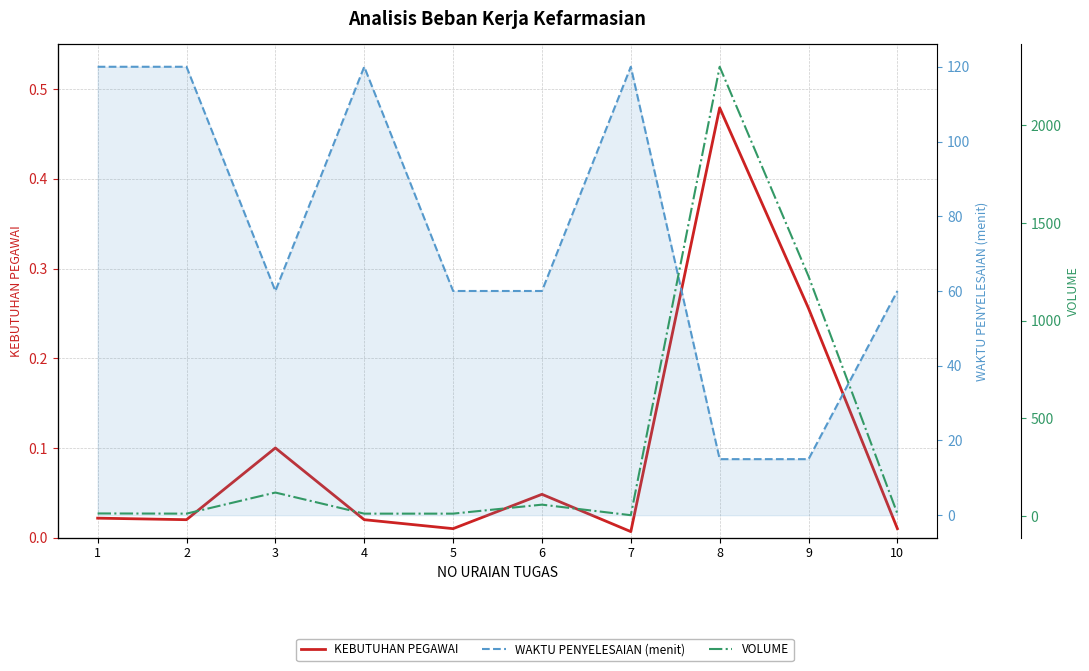

At which label is VOLUME closest to 1152?

9